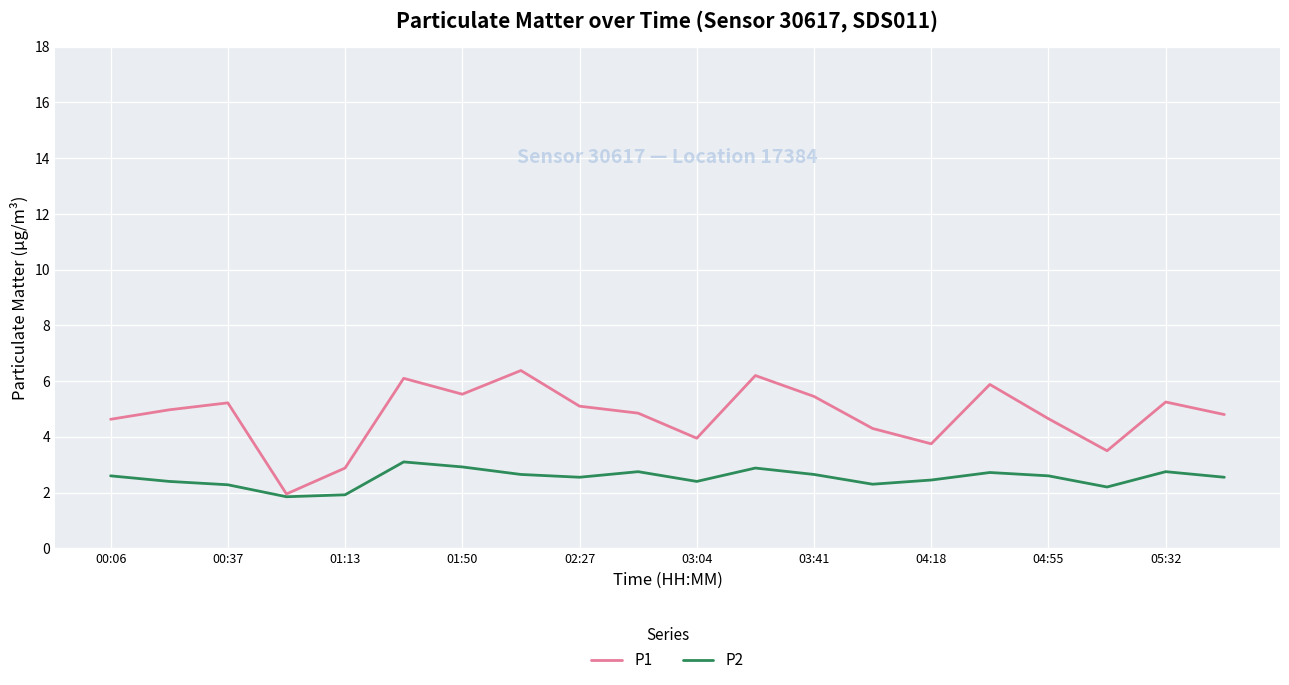

Which series has the largest total across all categories?

P1